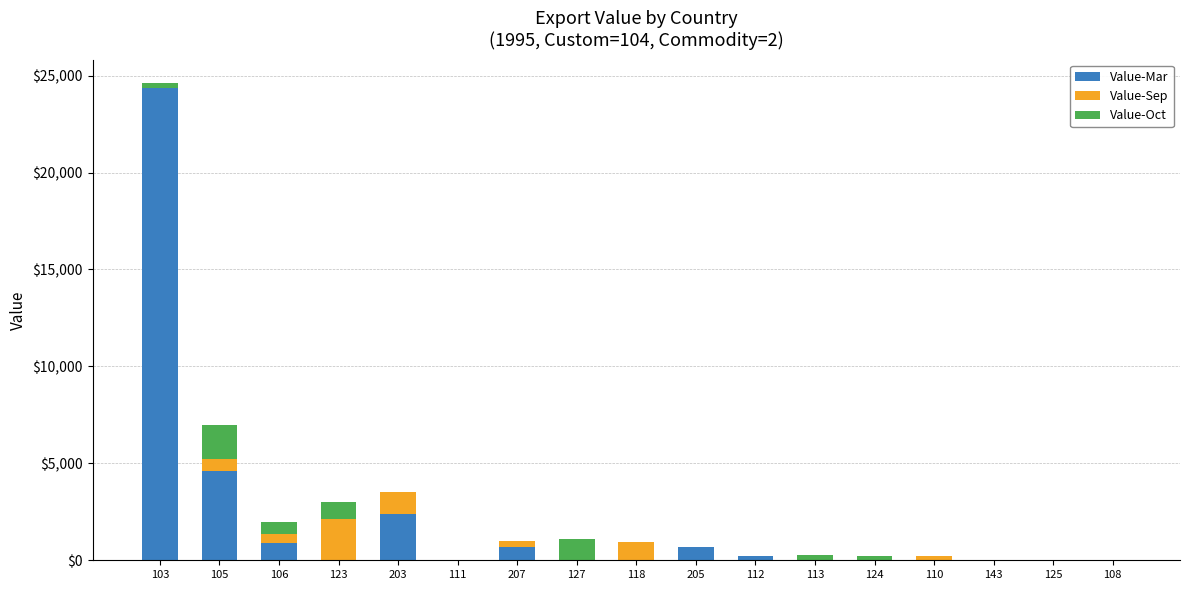

At which category is the sum across all series the highest?

103